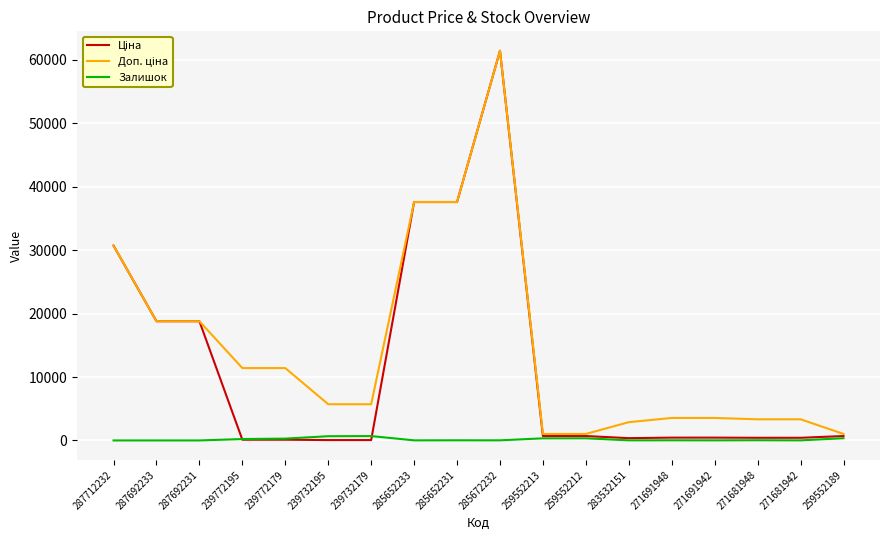

Where does the Залишок series first go above 23?

239772195